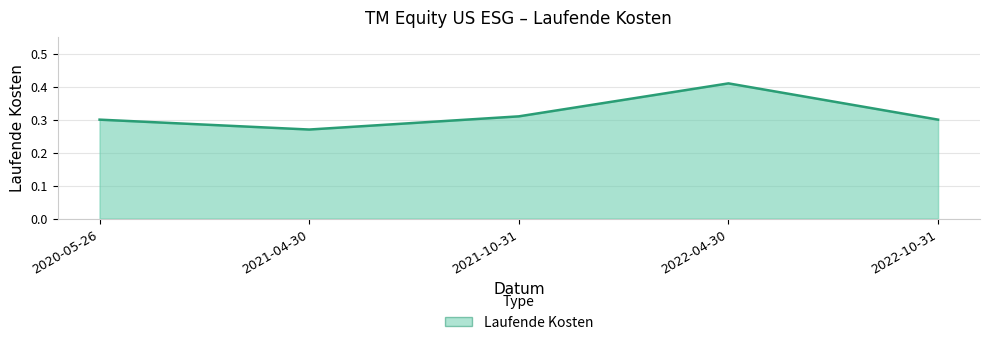

Where is the first local maximum?

2022-04-30